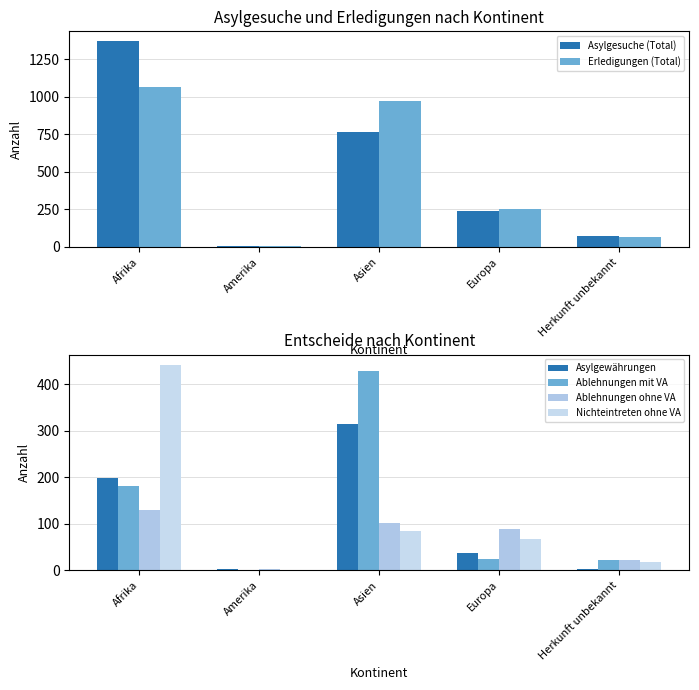

How many values in the Ablehnungen mit VA series are below 25?

2